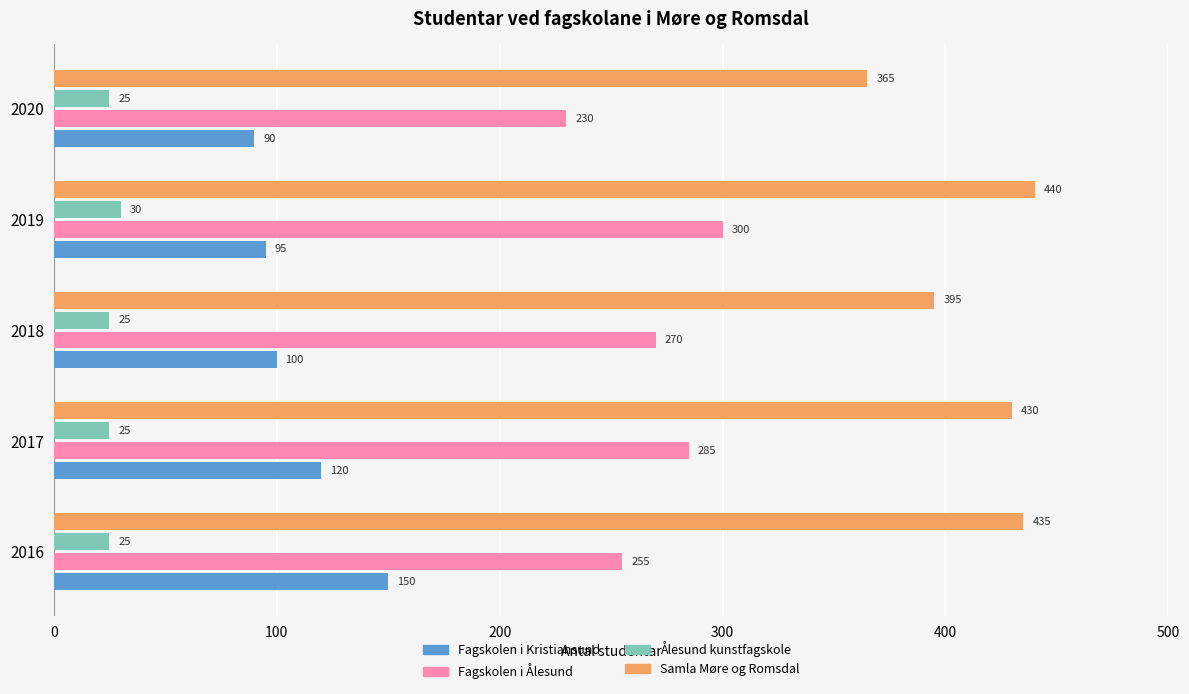

List the series in order of their peak value, lowest first.

Ålesund kunstfagskole, Fagskolen i Kristiansund, Fagskolen i Ålesund, Samla Møre og Romsdal